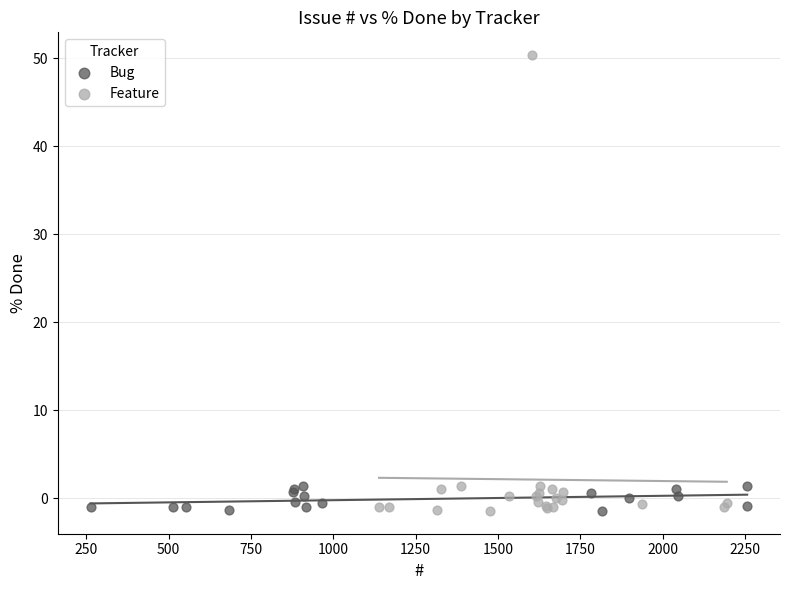

Which series contains the highest Y value?

Feature